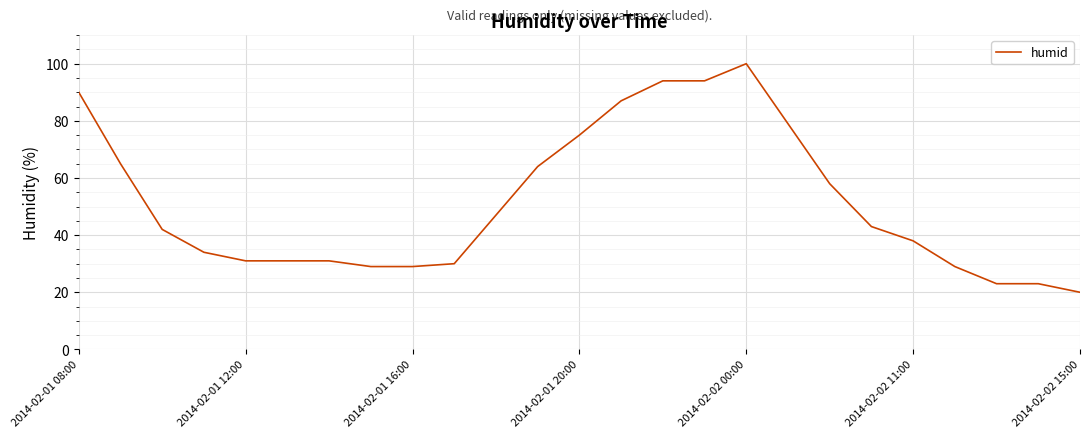

What is the difference between the maximum and minimum values?

80